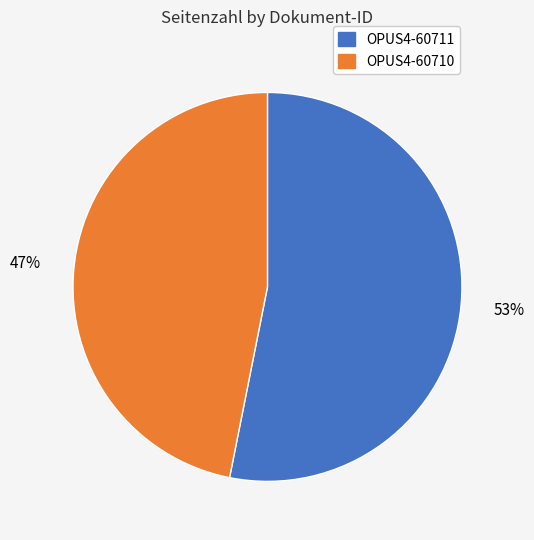

Between OPUS4-60710 and OPUS4-60711, which is larger?

OPUS4-60711